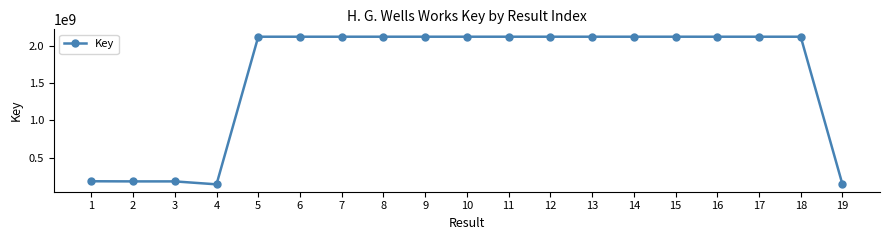

What is the change in value from 17 to 19?

-1976827349